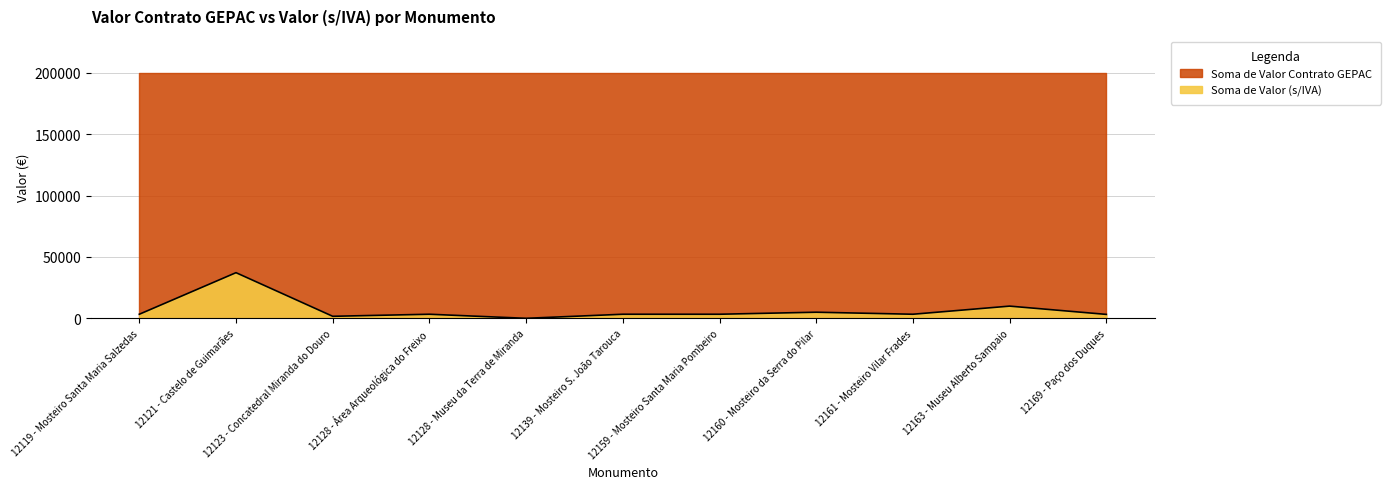

What position from the left is 12123 - Concatedral Miranda do Douro?

3